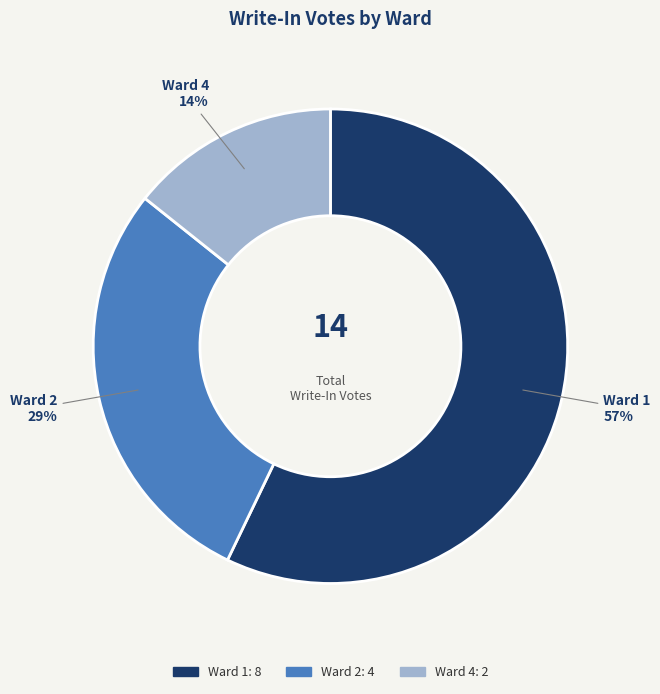

Does any single category account for the majority?

Yes